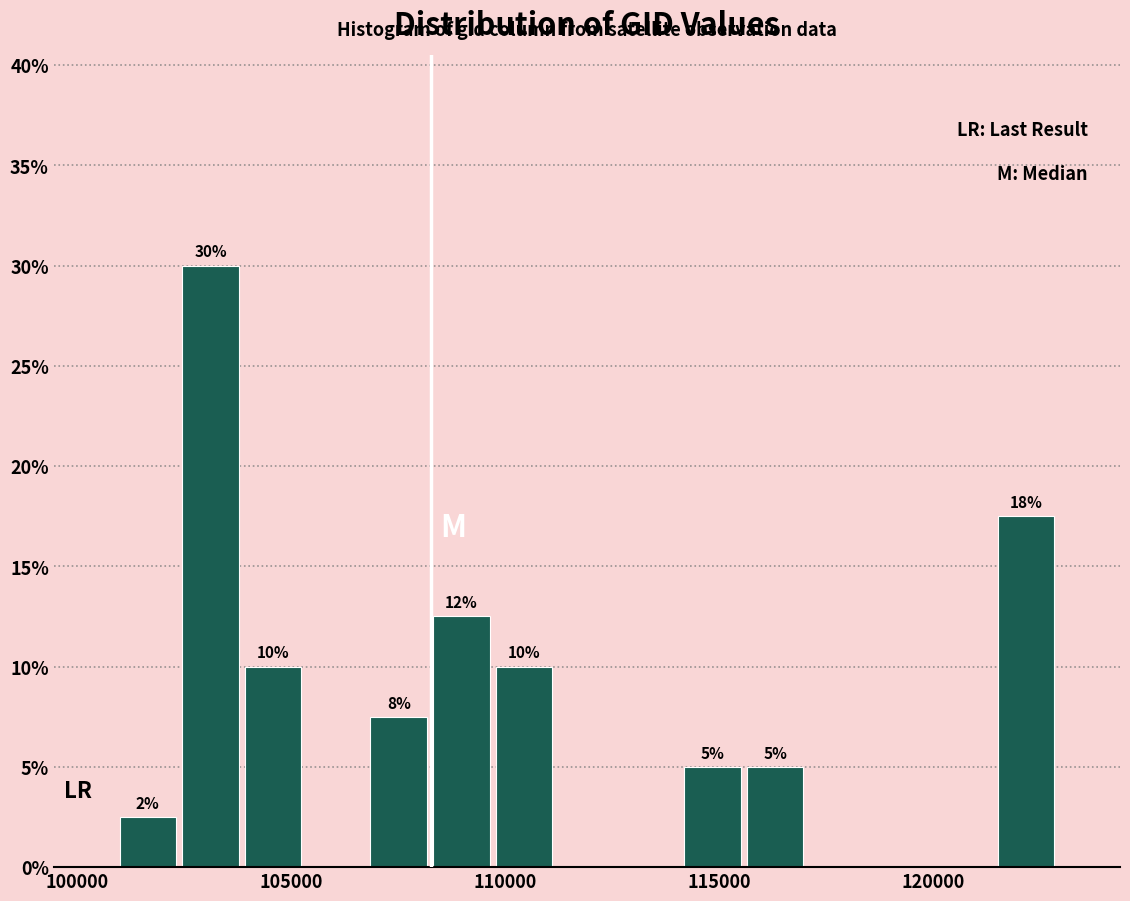

Read against the x-axis, roughly where is the centre of the tallest bar?

103000